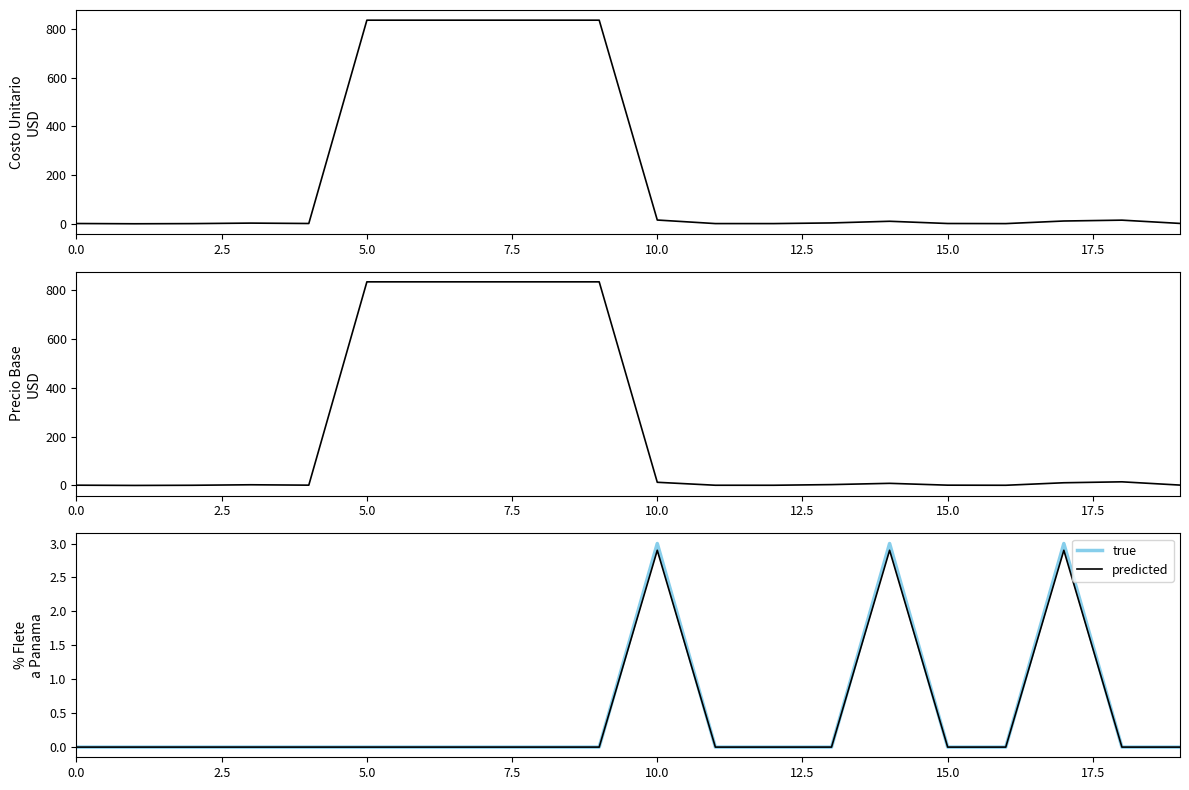

Which series has the largest total across all categories?

Costo Unitario